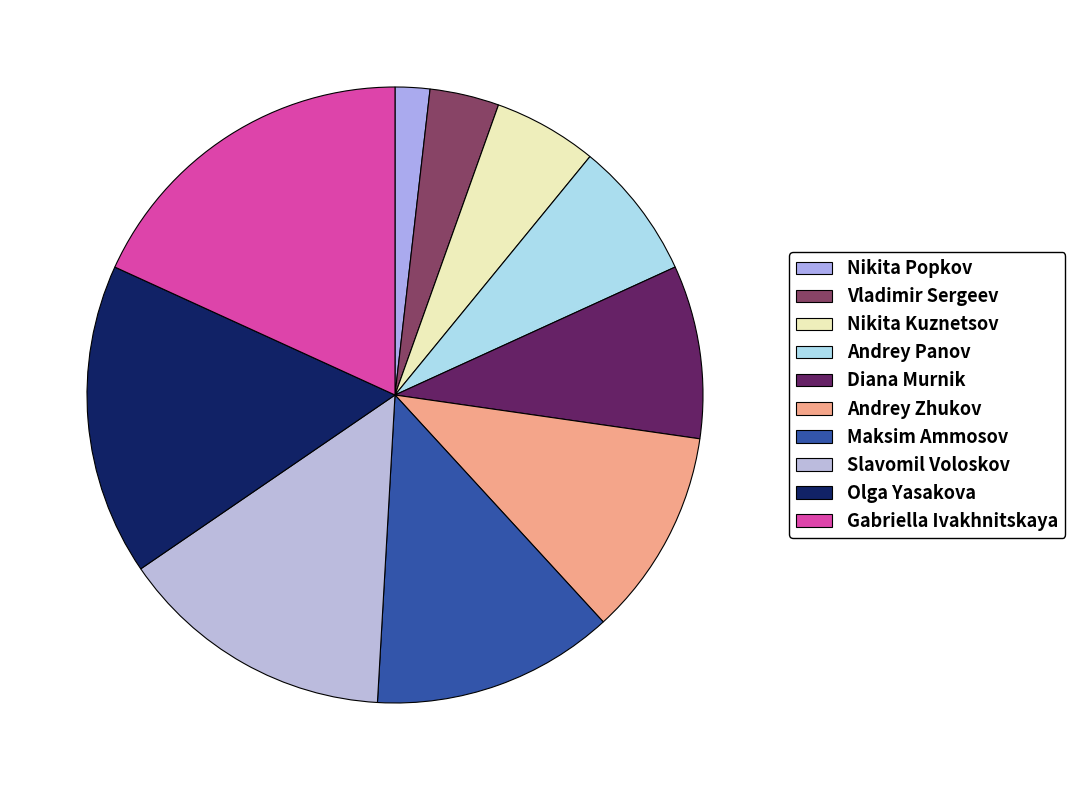

Does any single category account for the majority?

No